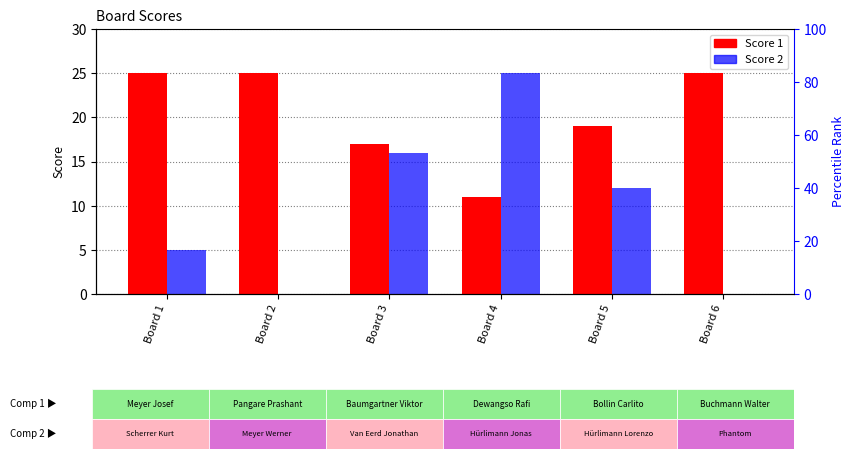

Is the value of Score 1 at Board 4 greater than the value of Score 2 at Board 6?

Yes